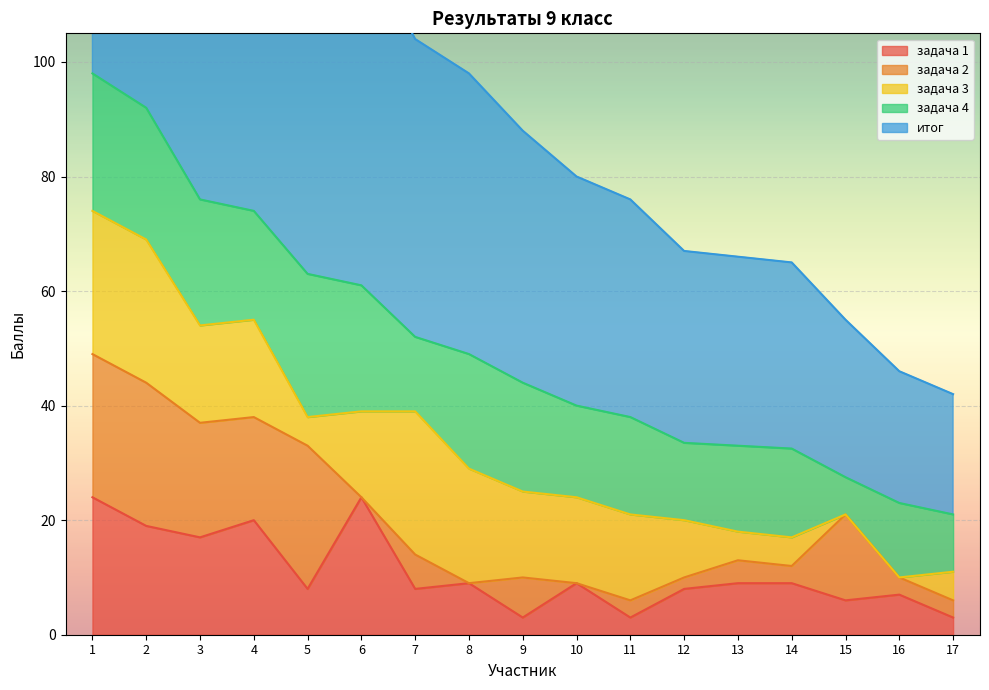

At which category is the sum across all series the highest?

1